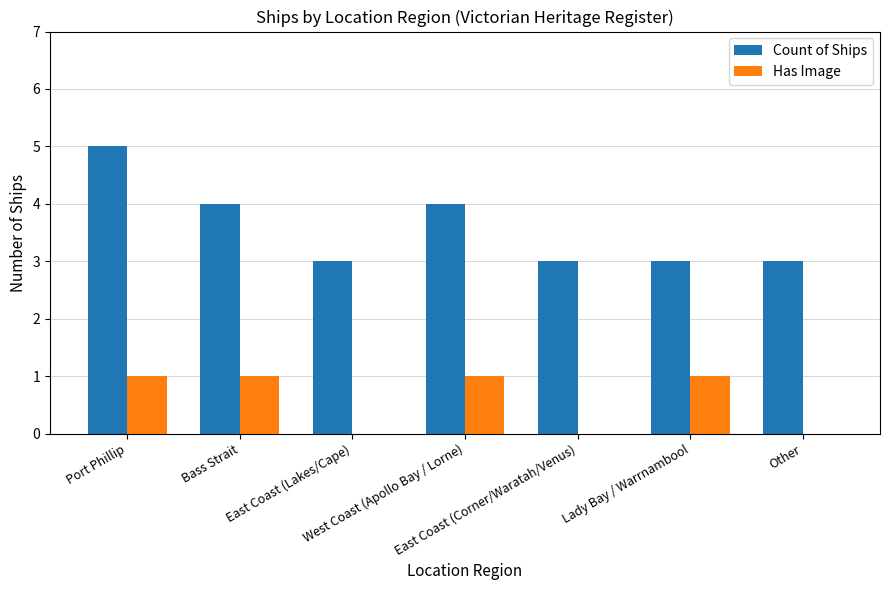

What is the sum of all Count of Ships values?

25